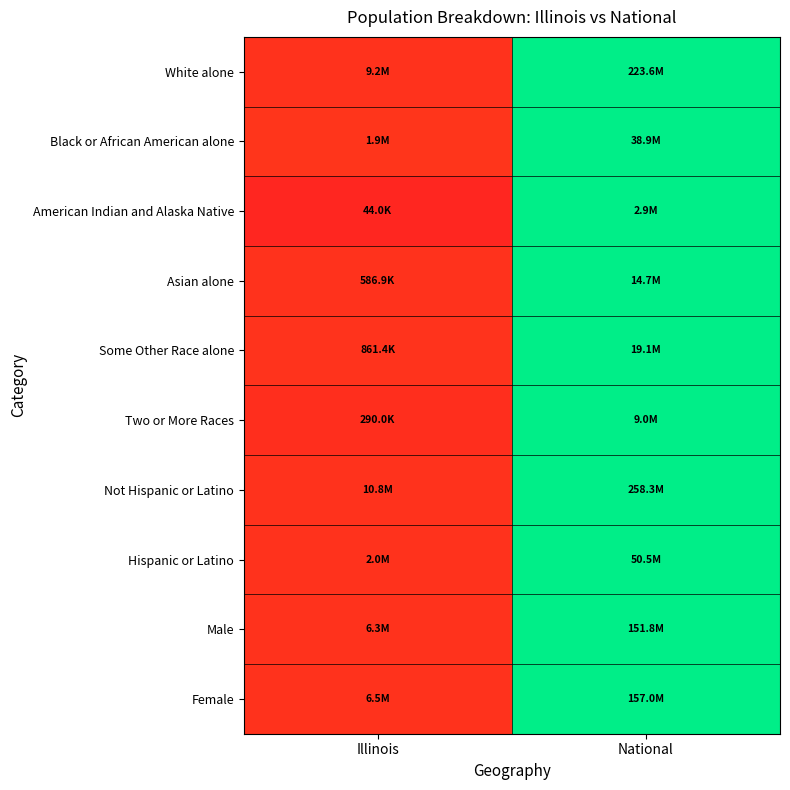

Between National and Illinois, which is larger?

National